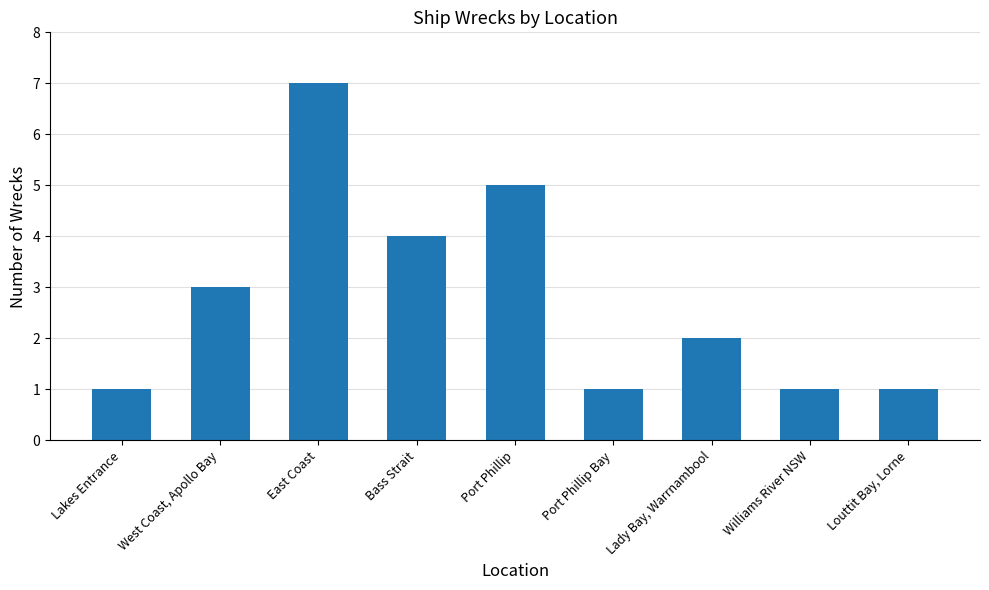

Count the values in the range 1 to 4.

7